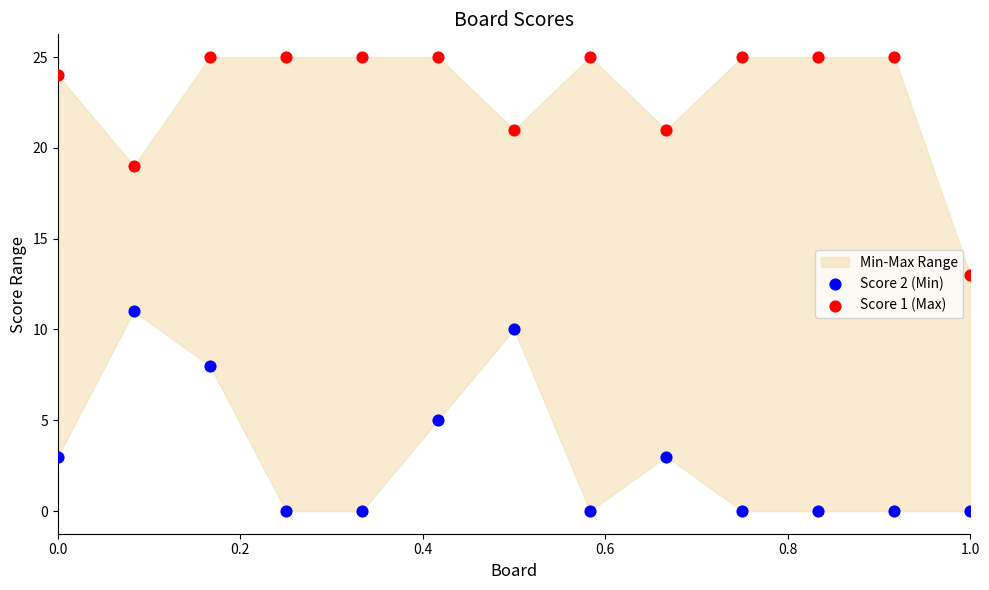

Across all data points, what is the range of Y values (max minus min)?

25